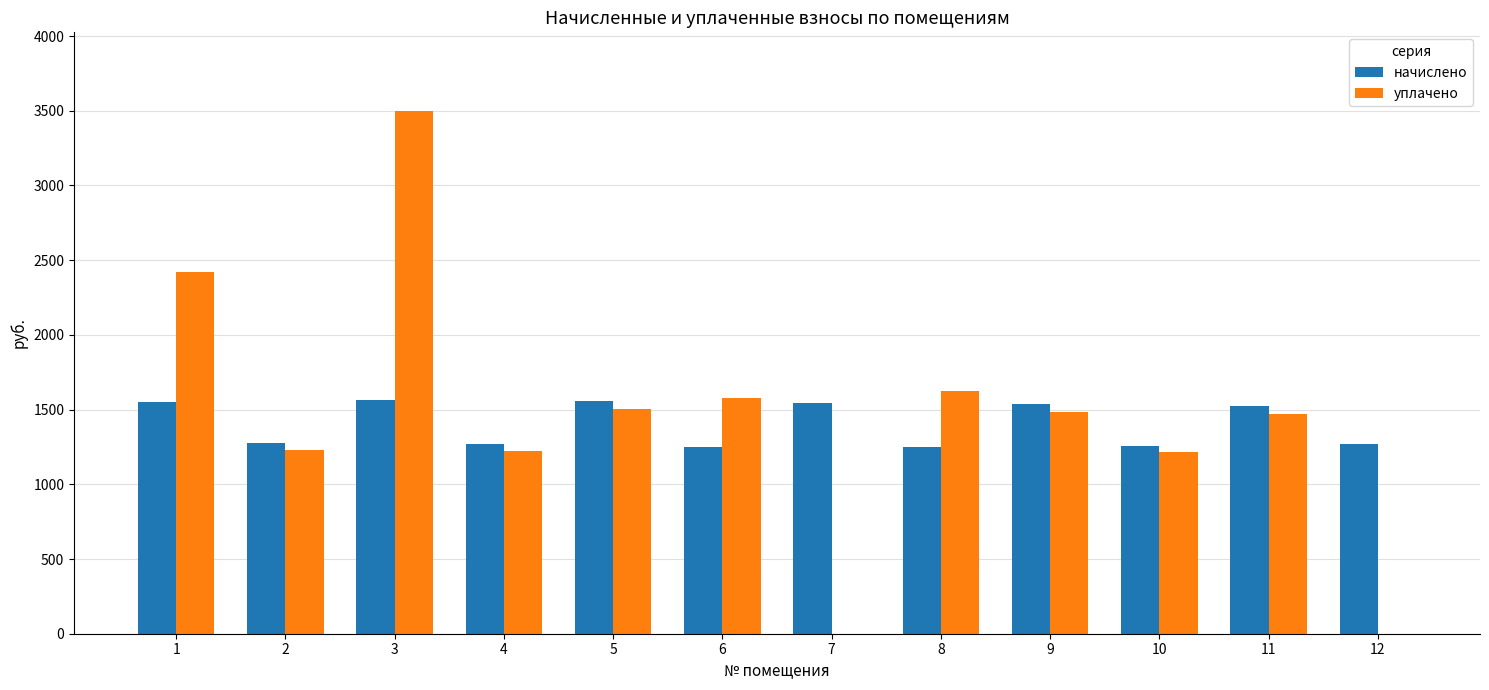

At which label does начислено first exceed 1524?

1